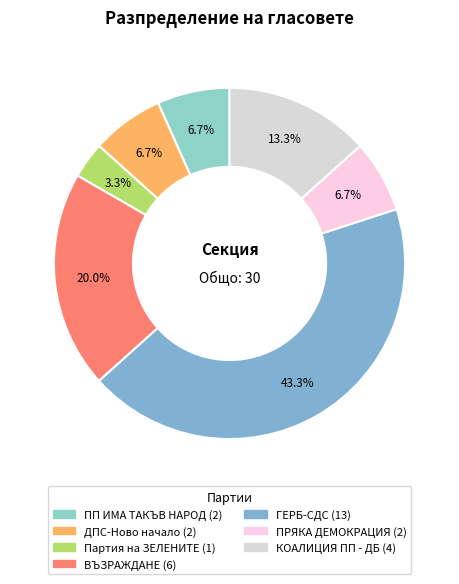

Is it true that Партия на ЗЕЛЕНИТЕ is 3% of the pie?

True